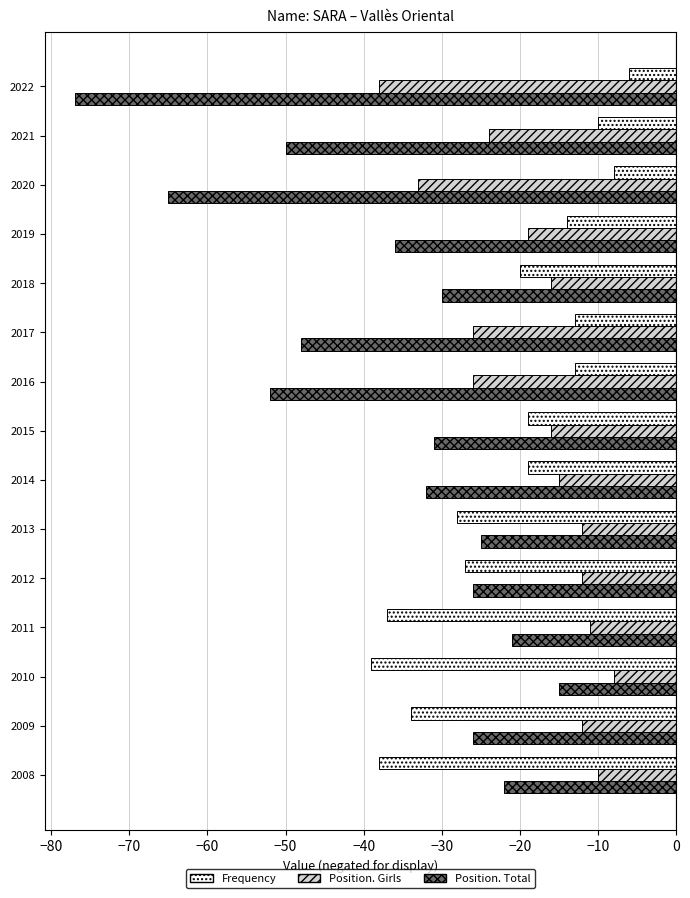

How many data points in Position. Total are above -31?

7